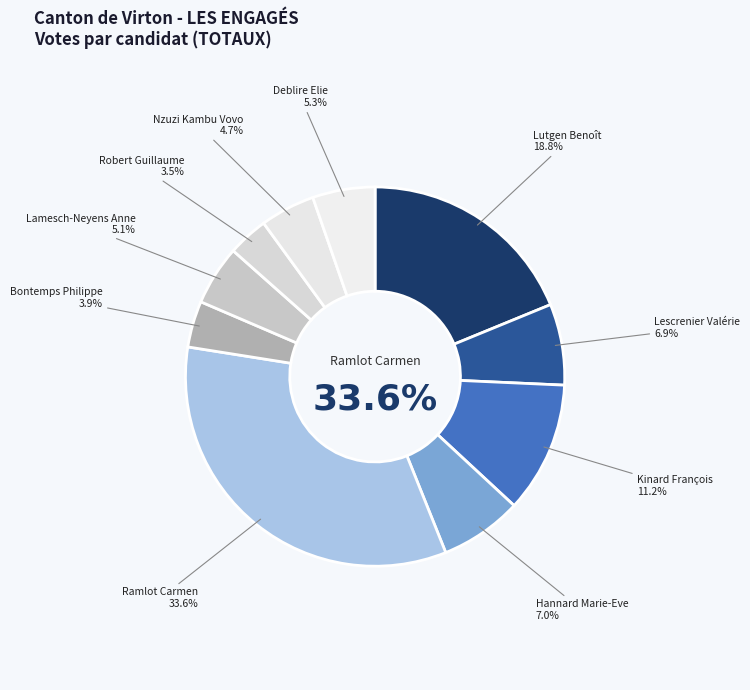

True or false: Lescrenier Valérie
543 accounts for 7% of the total.

True